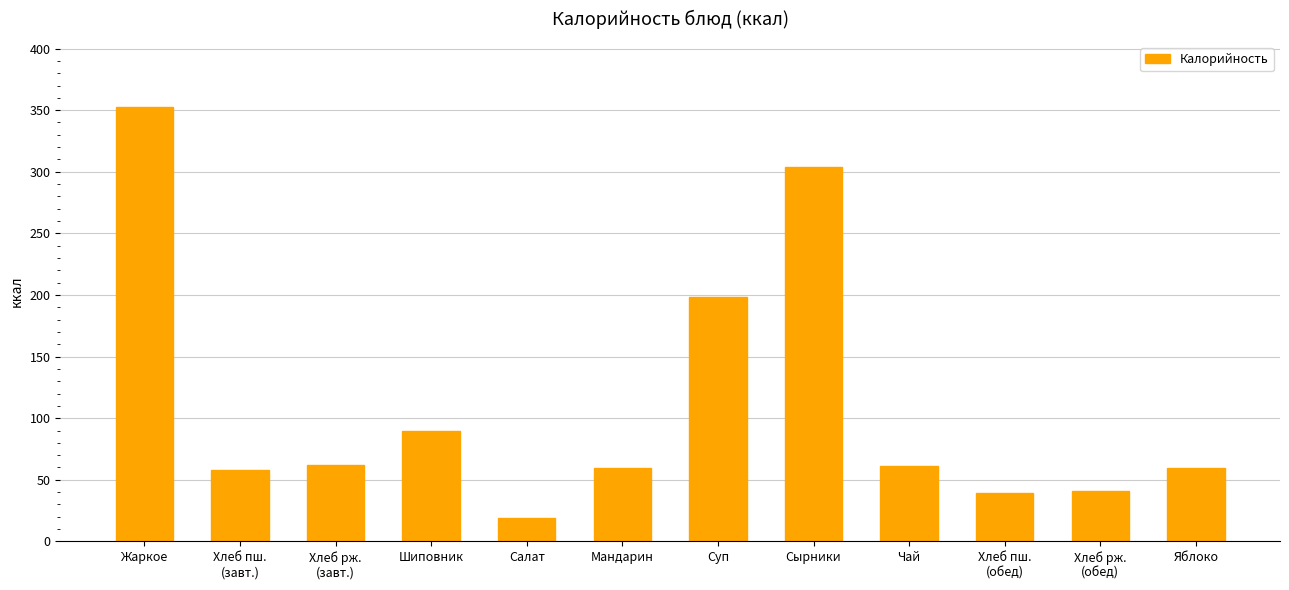

What is the difference between the maximum and second lowest values?

313.6